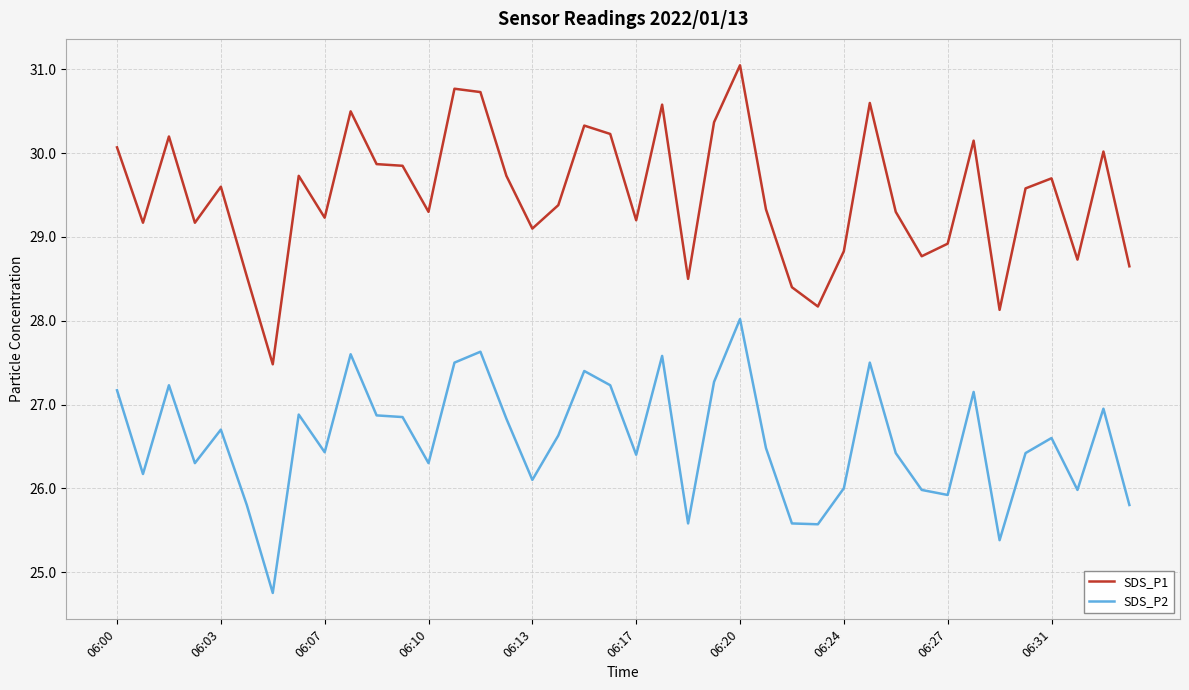

Which series has the widest spread of values?

SDS_P1